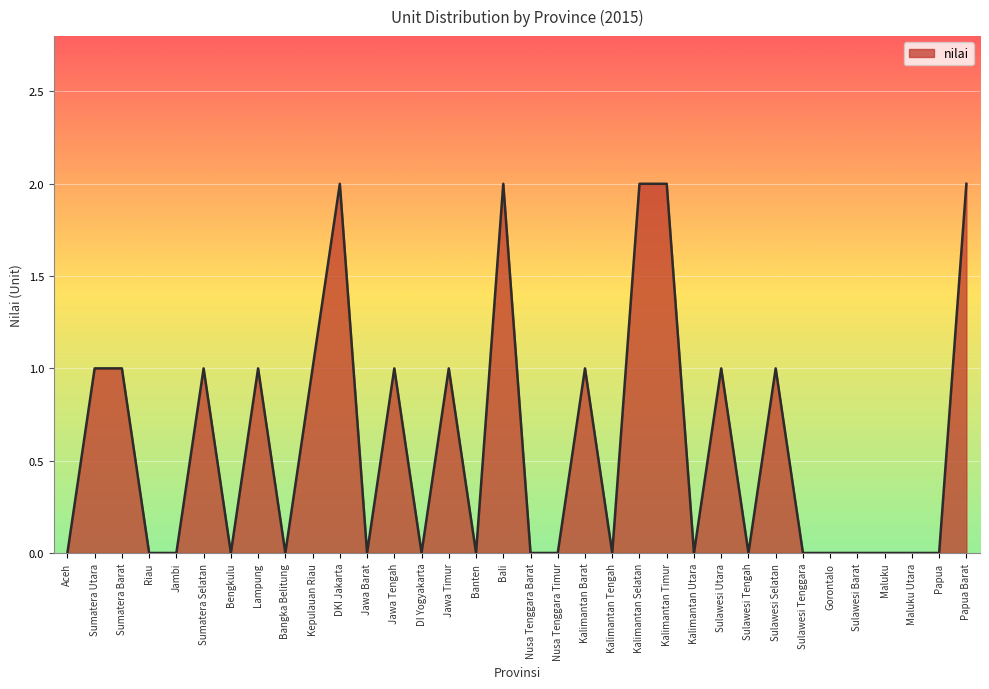

How many values are between 0 and 1?

29